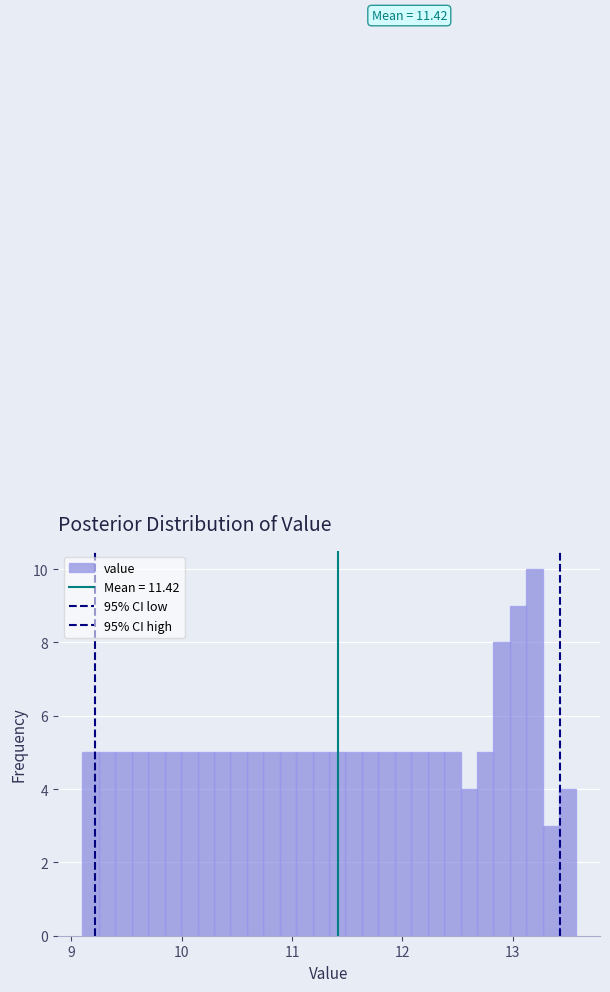

Read against the x-axis, roughly where is the centre of the tallest bar?

13.2